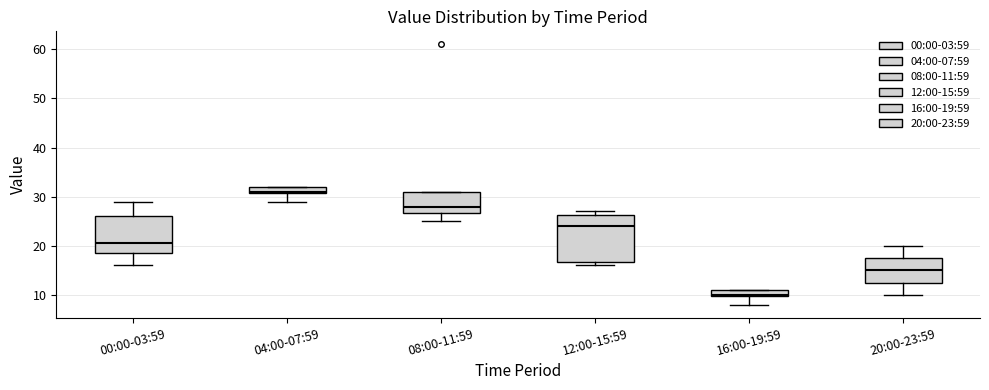

Which box is the tallest, from its lower edge to its upper edge?

12:00-15:59